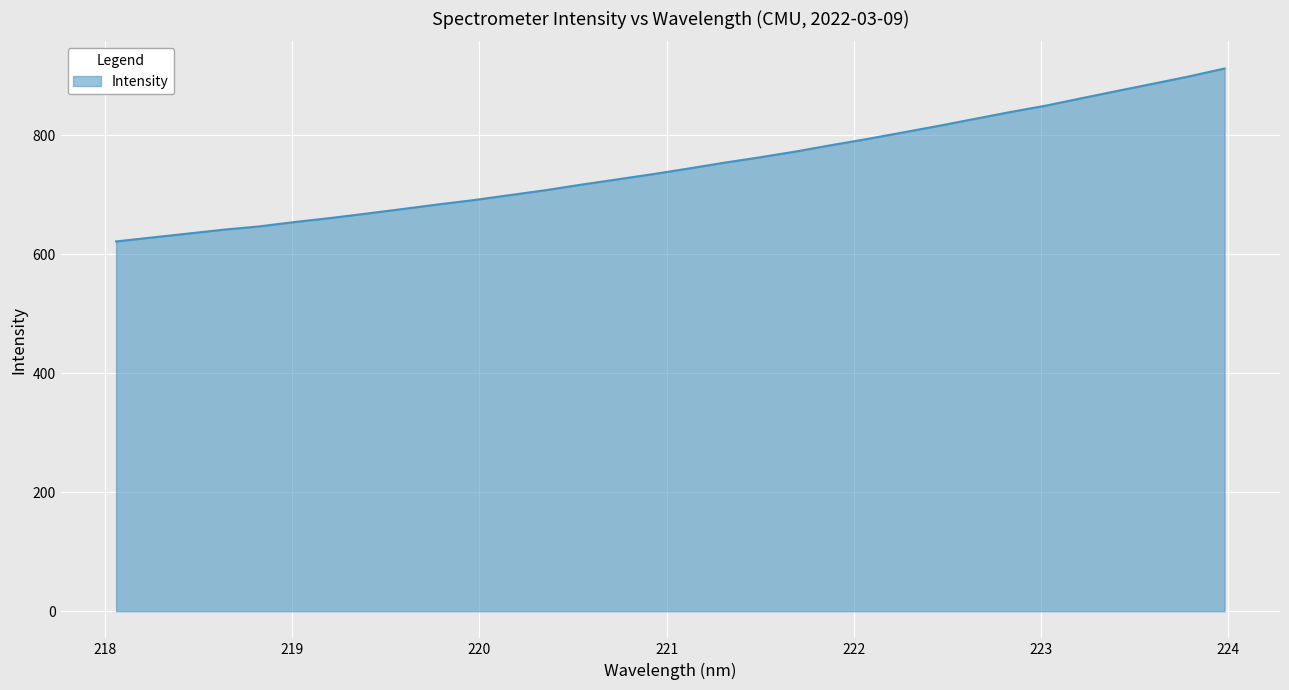

What is the minimum value shown in the chart?

621.5